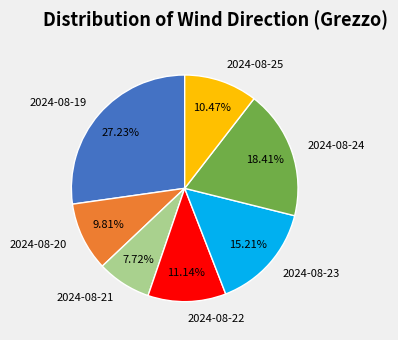

To the nearest percent, what percentage of the pie is 2024-08-22?

11%